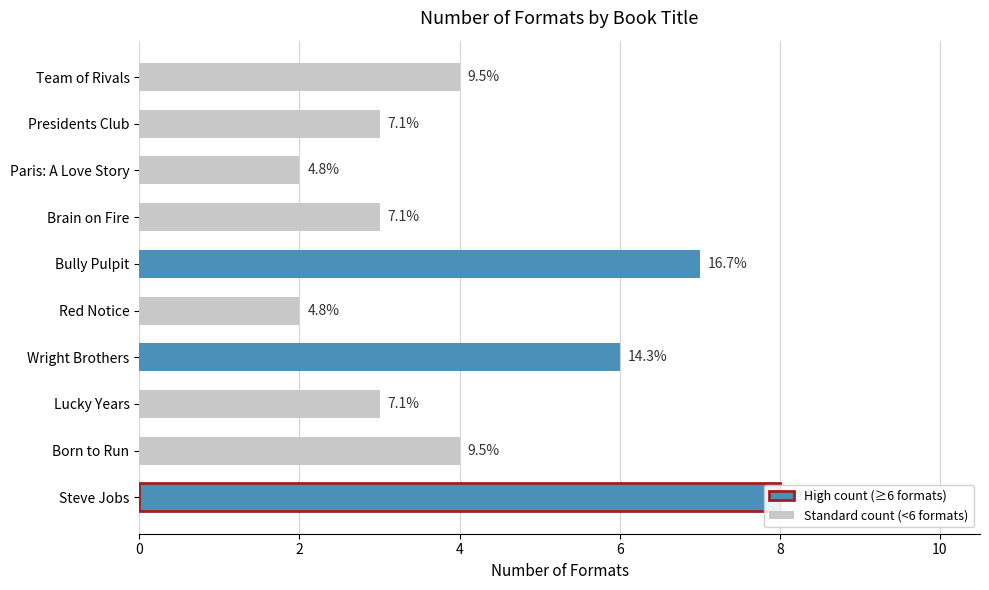

True or false: the data shows 2 at Red Notice.

True